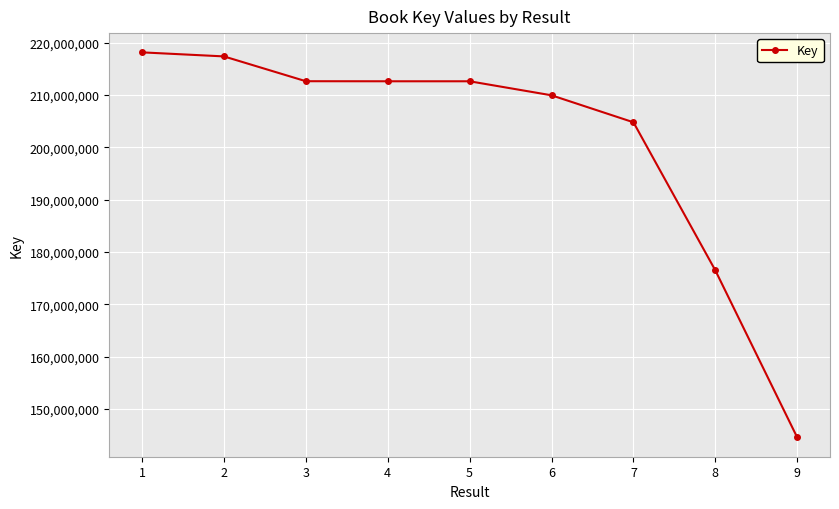

What is the smallest value displayed?

144530664